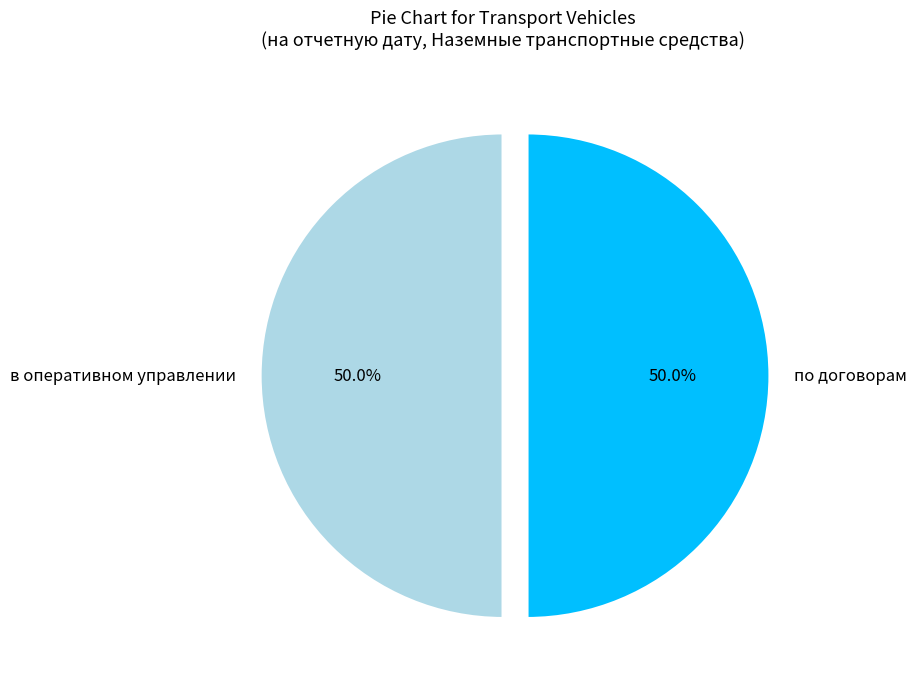

To the nearest percent, what is the average slice percentage?

50%